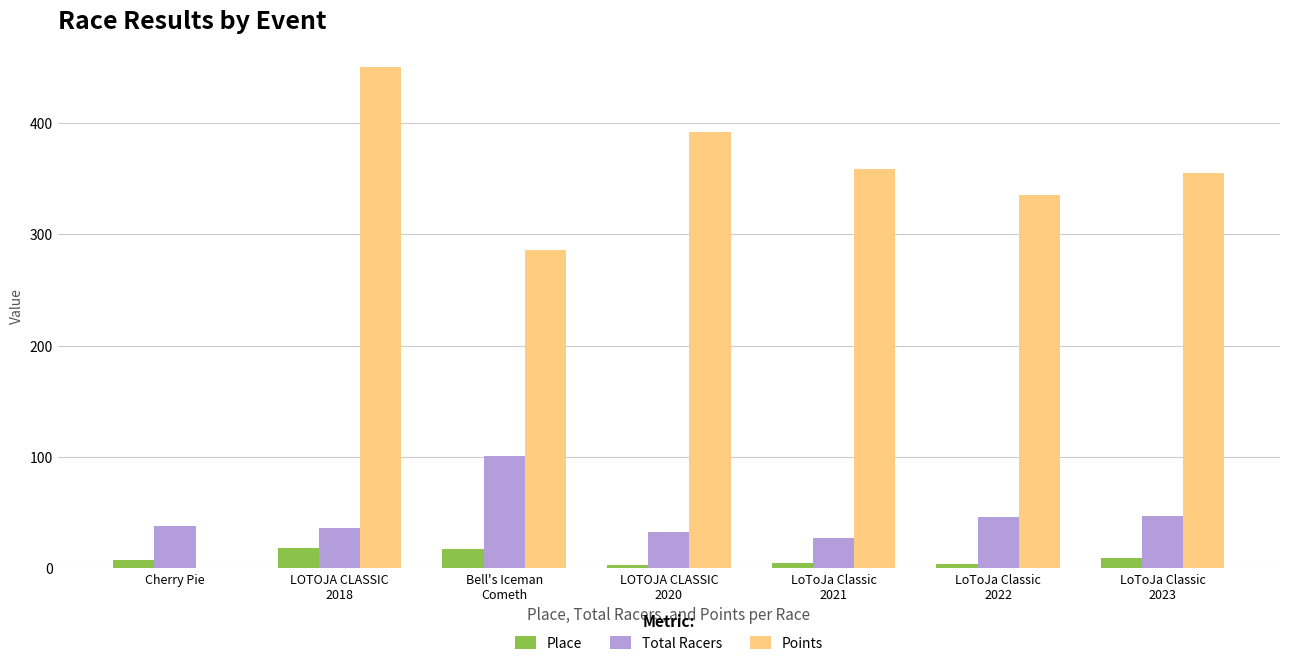

What is the sum of all Total Racers values?

328.0